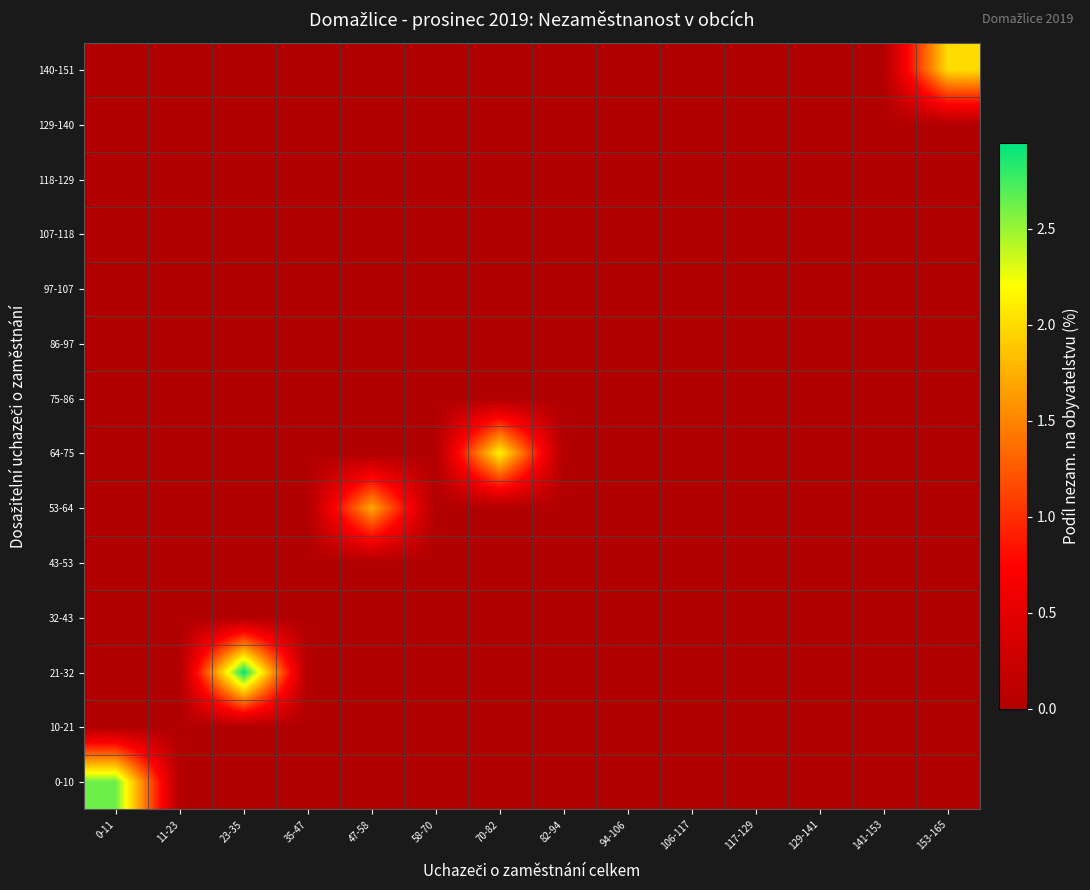

Reading left to right, list all the values displayed in this chart.

0-10: 0-11=2.6	11-23=0.0	23-35=0.0	35-47=0.0	47-58=0.0	58-70=0.0	70-82=0.0	82-94=0.0	94-106=0.0	106-117=0.0	117-129=0.0	129-141=0.0	141-153=0.0	153-165=0.0
10-21: 0-11=0.0	11-23=0.0	23-35=0.0	35-47=0.0	47-58=0.0	58-70=0.0	70-82=0.0	82-94=0.0	94-106=0.0	106-117=0.0	117-129=0.0	129-141=0.0	141-153=0.0	153-165=0.0
21-32: 0-11=0.0	11-23=0.0	23-35=2.9	35-47=0.0	47-58=0.0	58-70=0.0	70-82=0.0	82-94=0.0	94-106=0.0	106-117=0.0	117-129=0.0	129-141=0.0	141-153=0.0	153-165=0.0
32-43: 0-11=0.0	11-23=0.0	23-35=0.0	35-47=0.0	47-58=0.0	58-70=0.0	70-82=0.0	82-94=0.0	94-106=0.0	106-117=0.0	117-129=0.0	129-141=0.0	141-153=0.0	153-165=0.0
43-53: 0-11=0.0	11-23=0.0	23-35=0.0	35-47=0.0	47-58=0.0	58-70=0.0	70-82=0.0	82-94=0.0	94-106=0.0	106-117=0.0	117-129=0.0	129-141=0.0	141-153=0.0	153-165=0.0
53-64: 0-11=0.0	11-23=0.0	23-35=0.0	35-47=0.0	47-58=1.7	58-70=0.0	70-82=0.0	82-94=0.0	94-106=0.0	106-117=0.0	117-129=0.0	129-141=0.0	141-153=0.0	153-165=0.0
64-75: 0-11=0.0	11-23=0.0	23-35=0.0	35-47=0.0	47-58=0.0	58-70=0.0	70-82=2.1	82-94=0.0	94-106=0.0	106-117=0.0	117-129=0.0	129-141=0.0	141-153=0.0	153-165=0.0
75-86: 0-11=0.0	11-23=0.0	23-35=0.0	35-47=0.0	47-58=0.0	58-70=0.0	70-82=0.0	82-94=0.0	94-106=0.0	106-117=0.0	117-129=0.0	129-141=0.0	141-153=0.0	153-165=0.0
86-97: 0-11=0.0	11-23=0.0	23-35=0.0	35-47=0.0	47-58=0.0	58-70=0.0	70-82=0.0	82-94=0.0	94-106=0.0	106-117=0.0	117-129=0.0	129-141=0.0	141-153=0.0	153-165=0.0
97-107: 0-11=0.0	11-23=0.0	23-35=0.0	35-47=0.0	47-58=0.0	58-70=0.0	70-82=0.0	82-94=0.0	94-106=0.0	106-117=0.0	117-129=0.0	129-141=0.0	141-153=0.0	153-165=0.0
107-118: 0-11=0.0	11-23=0.0	23-35=0.0	35-47=0.0	47-58=0.0	58-70=0.0	70-82=0.0	82-94=0.0	94-106=0.0	106-117=0.0	117-129=0.0	129-141=0.0	141-153=0.0	153-165=0.0
118-129: 0-11=0.0	11-23=0.0	23-35=0.0	35-47=0.0	47-58=0.0	58-70=0.0	70-82=0.0	82-94=0.0	94-106=0.0	106-117=0.0	117-129=0.0	129-141=0.0	141-153=0.0	153-165=0.0
129-140: 0-11=0.0	11-23=0.0	23-35=0.0	35-47=0.0	47-58=0.0	58-70=0.0	70-82=0.0	82-94=0.0	94-106=0.0	106-117=0.0	117-129=0.0	129-141=0.0	141-153=0.0	153-165=0.0
140-151: 0-11=0.0	11-23=0.0	23-35=0.0	35-47=0.0	47-58=0.0	58-70=0.0	70-82=0.0	82-94=0.0	94-106=0.0	106-117=0.0	117-129=0.0	129-141=0.0	141-153=0.0	153-165=2.0